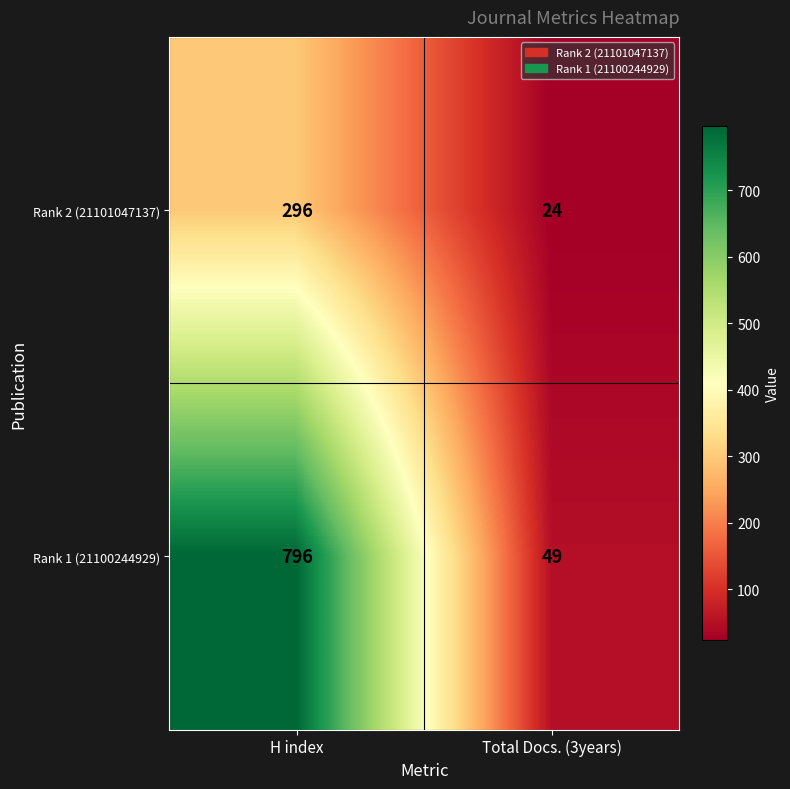

At Total Docs. (3years), list the series in order from smallest to largest.

Rank 2 (21101047137), Rank 1 (21100244929)